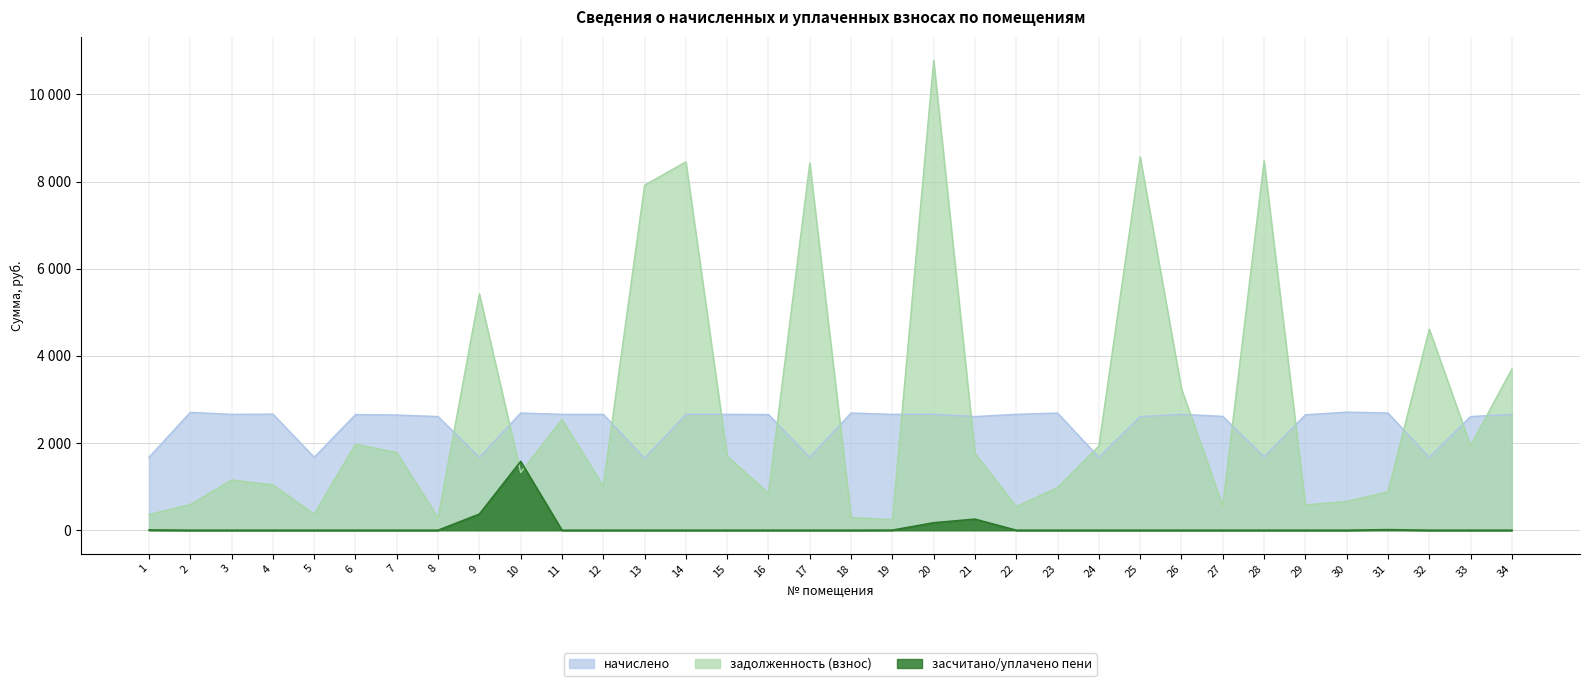

What is the sum of all начислено values?

82444.7